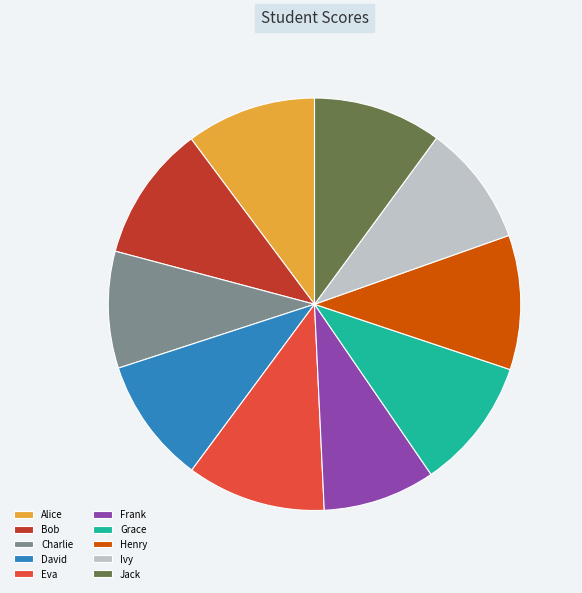

Combined, do Charlie and Jack account for over 50%?

No